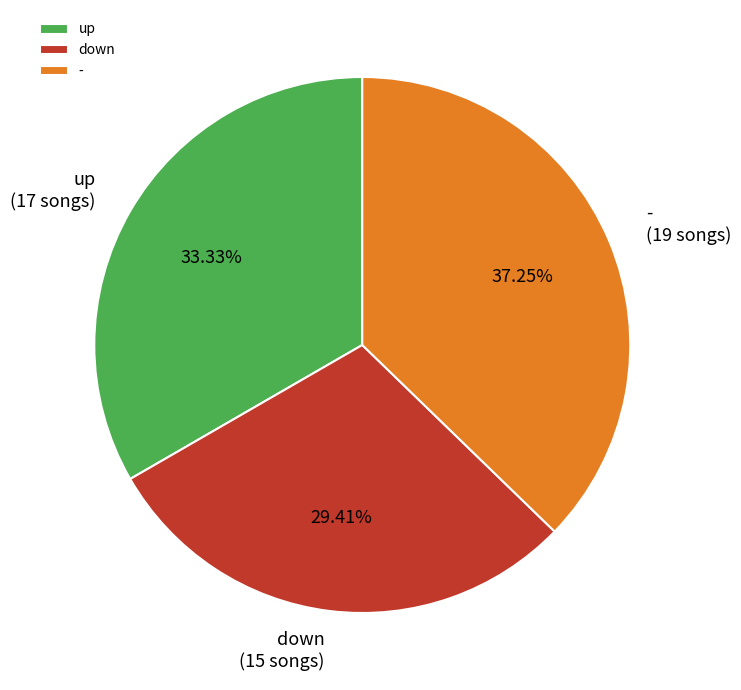

Count the number of slices in the pie.

3